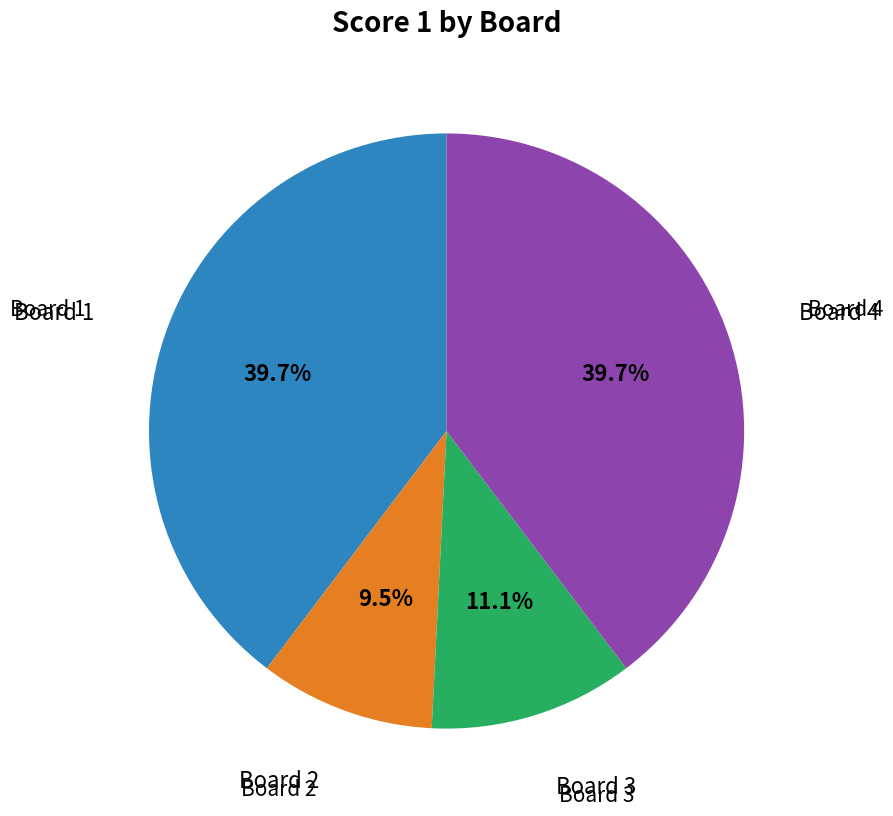

To the nearest percent, what is the average slice percentage?

25%